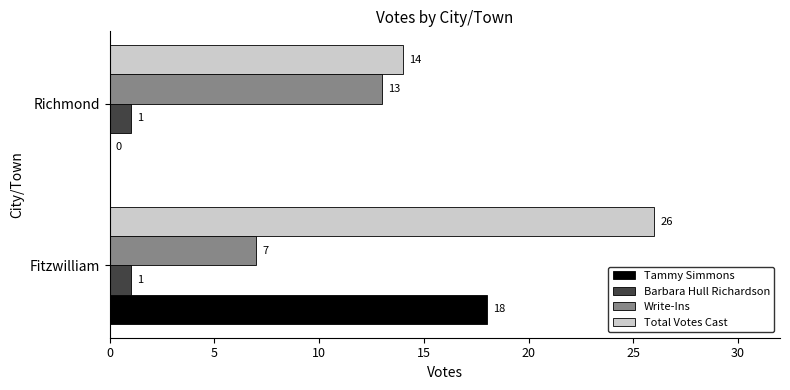

Which category has the highest value in the Write-Ins series?

Richmond